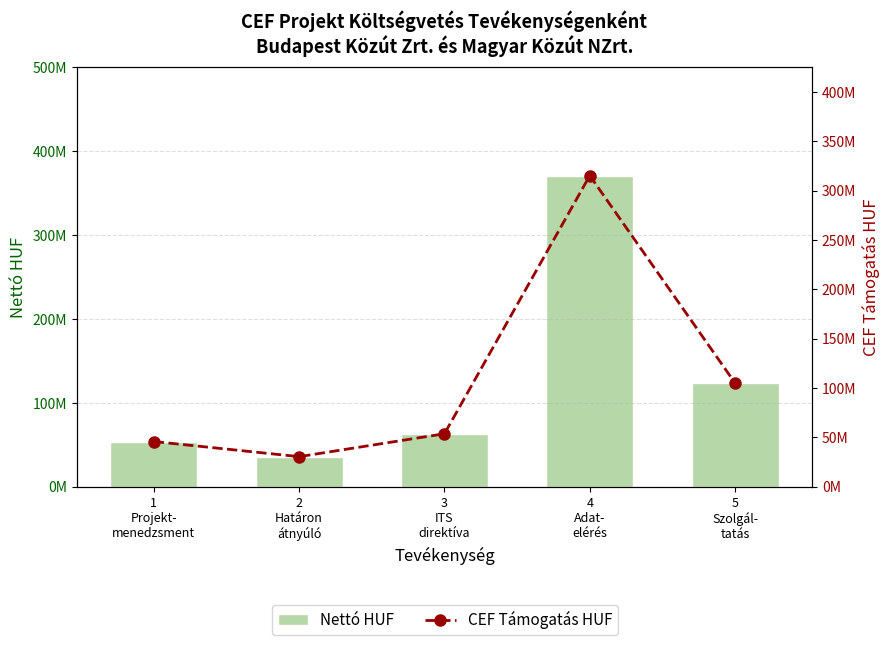

Reading left to right, what are all the values shown in this chart?

Nettó HUF: 53777752	35742000	63038400	370683000	123387600
CEF Támogatás HUF: 45711089	30380700	53582640	315080550	104879460